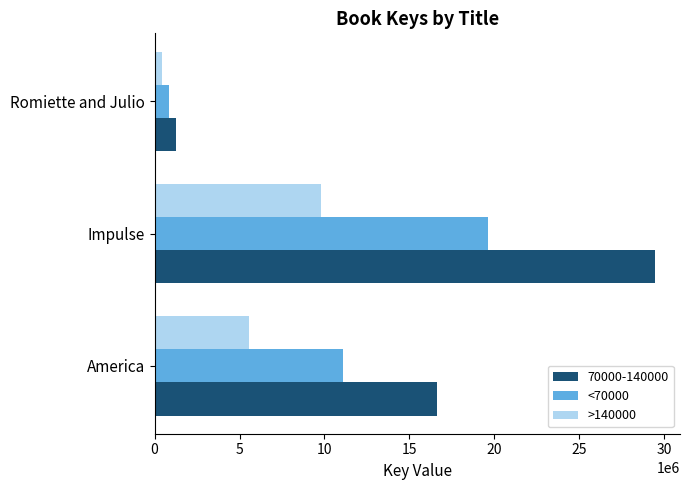

At how many categories does at least one series exceed 14363278?

2